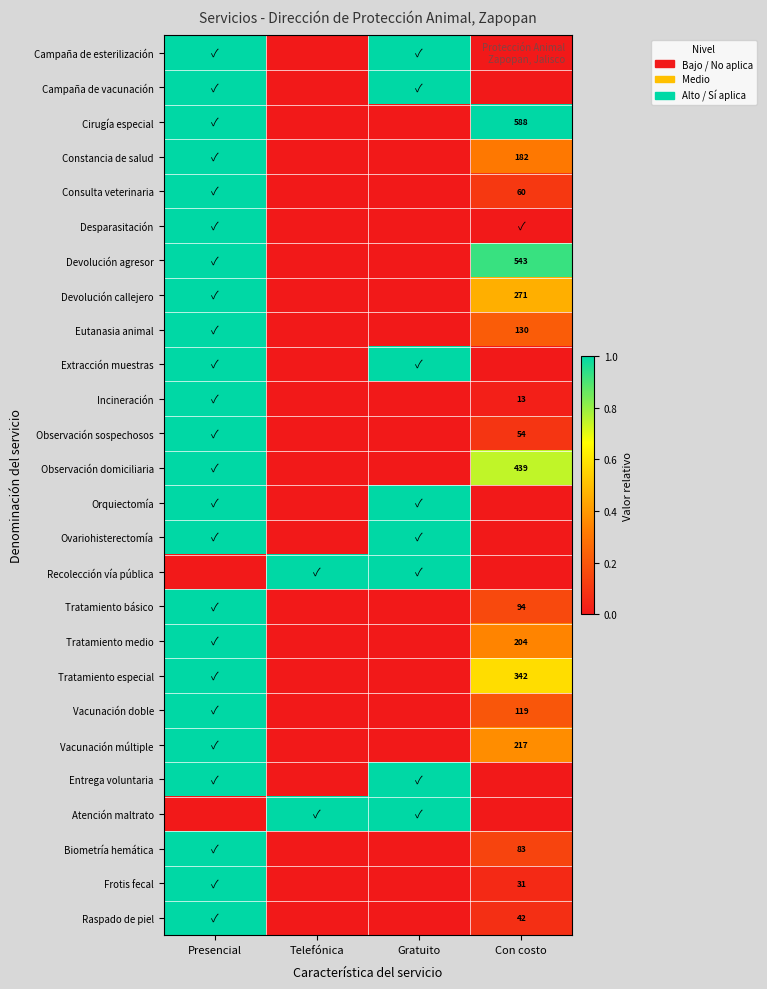

Rank the categories by Vacunación doble value from lowest to highest.

Telefónica, Gratuito, Con costo, Presencial